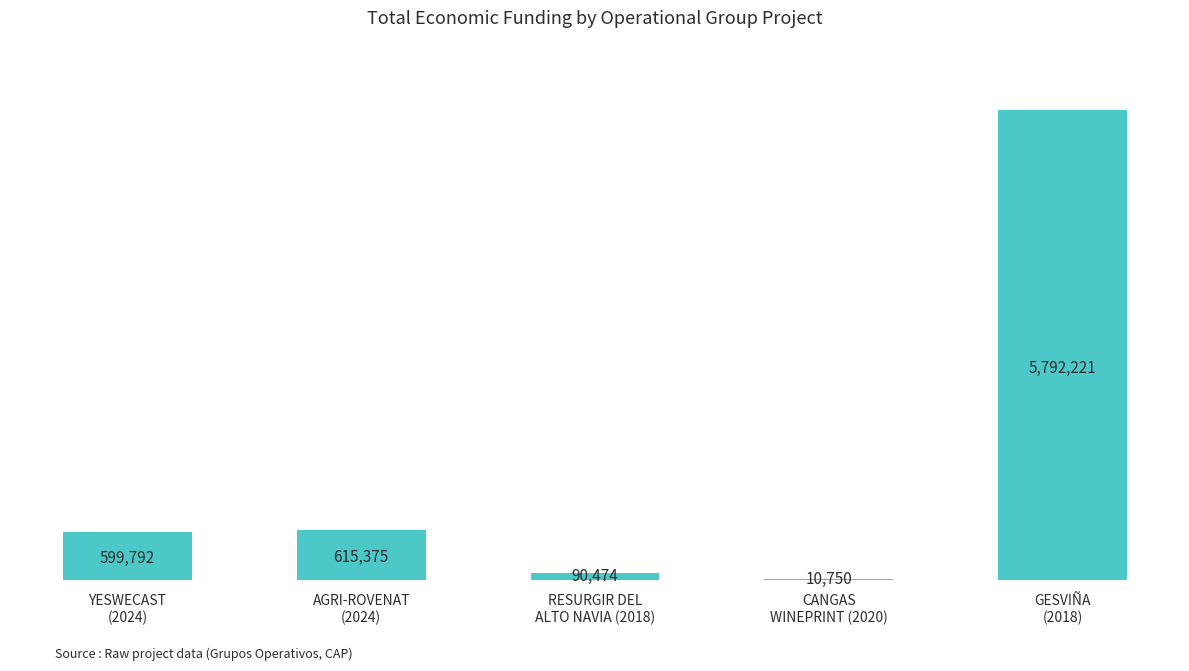

What is the sum of the values at AGRI-ROVENAT
(2024) and YESWECAST
(2024)?

1215167